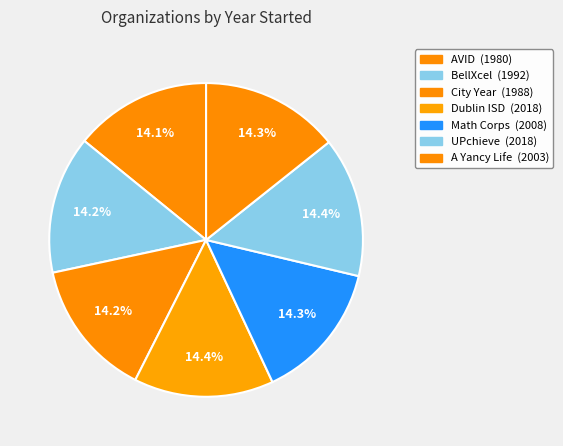

What is the ratio of the value at BellXcel to the value at Dublin ISD?

1.0